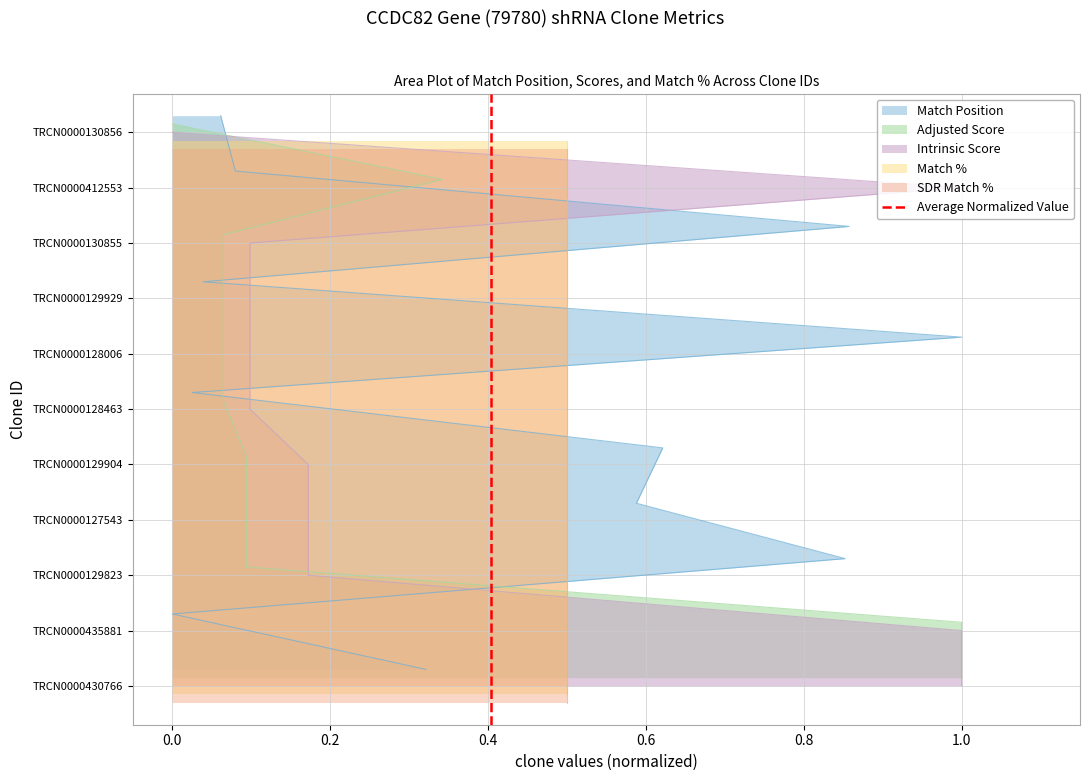

What is the maximum value shown in the chart?

1